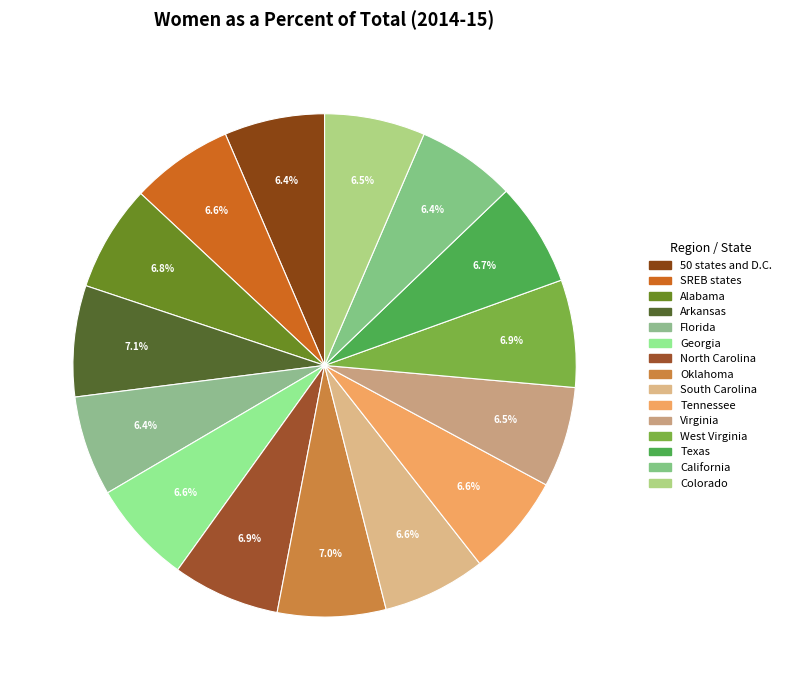

Is there a majority slice in this chart?

No